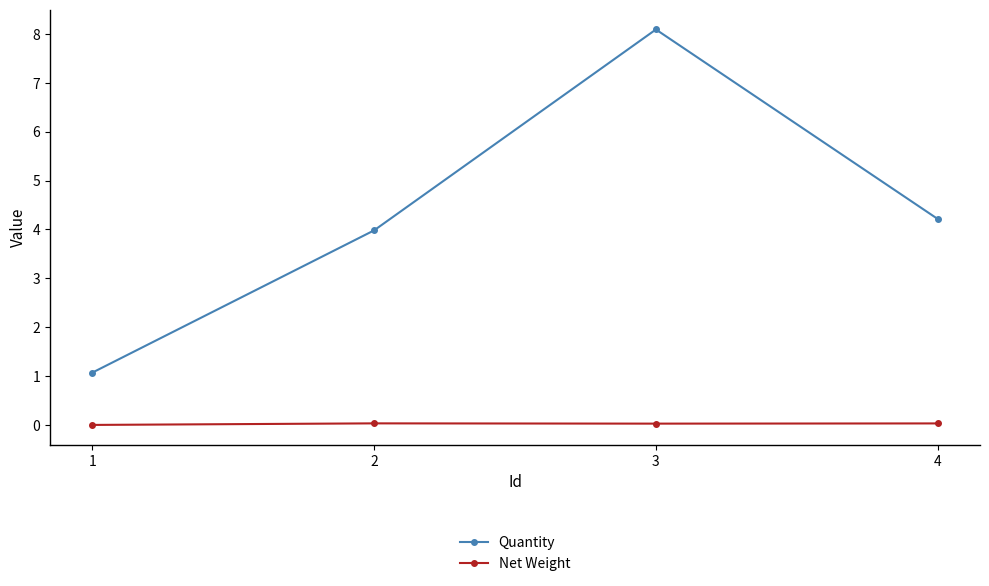

Does the chart have visible grid lines?

No